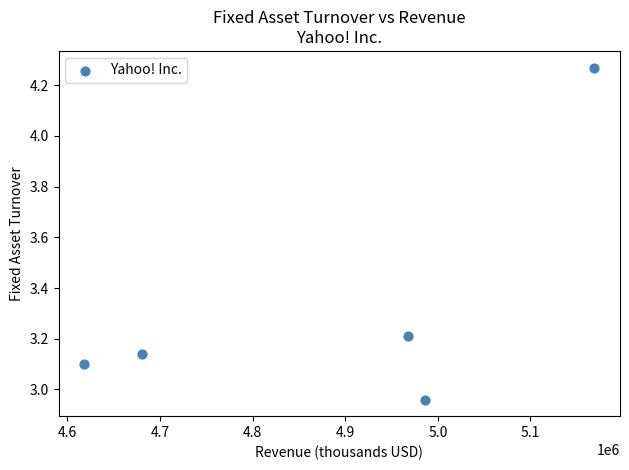

What is the range of X values (max minus min)?

551002.0